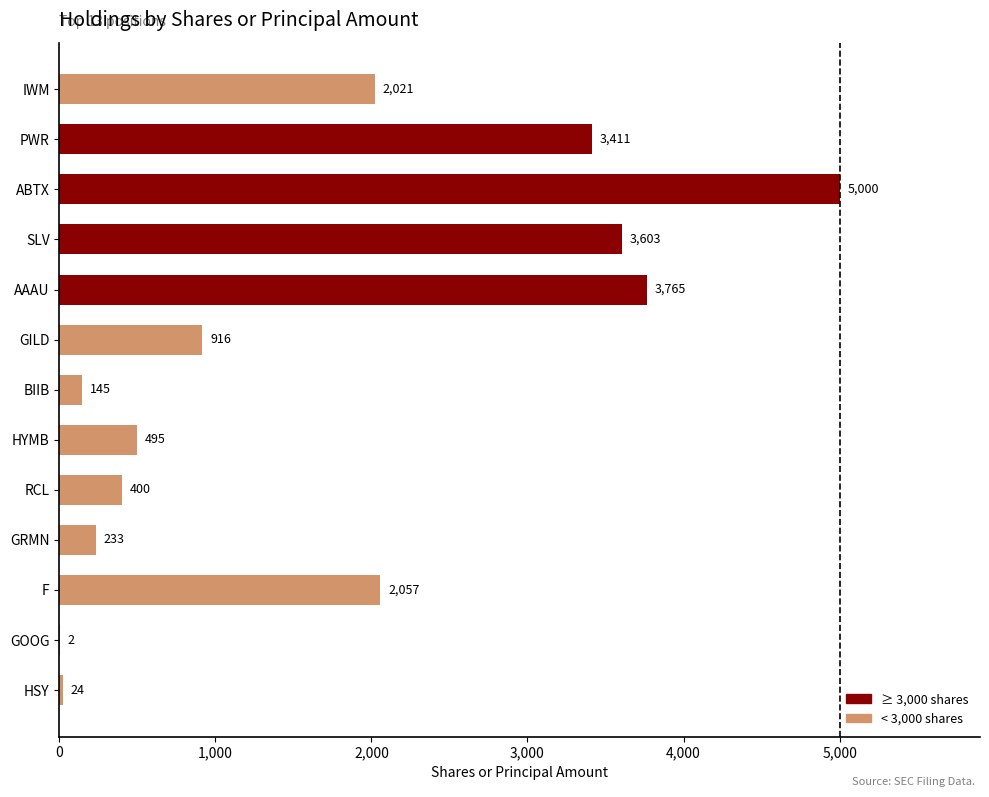

Reading bottom to top, list all the values displayed in this chart.

HSY=24	GOOG=2	F=2057	GRMN=233	RCL=400	HYMB=495	BIIB=145	GILD=916	AAAU=3765	SLV=3603	ABTX=5000	PWR=3411	IWM=2021